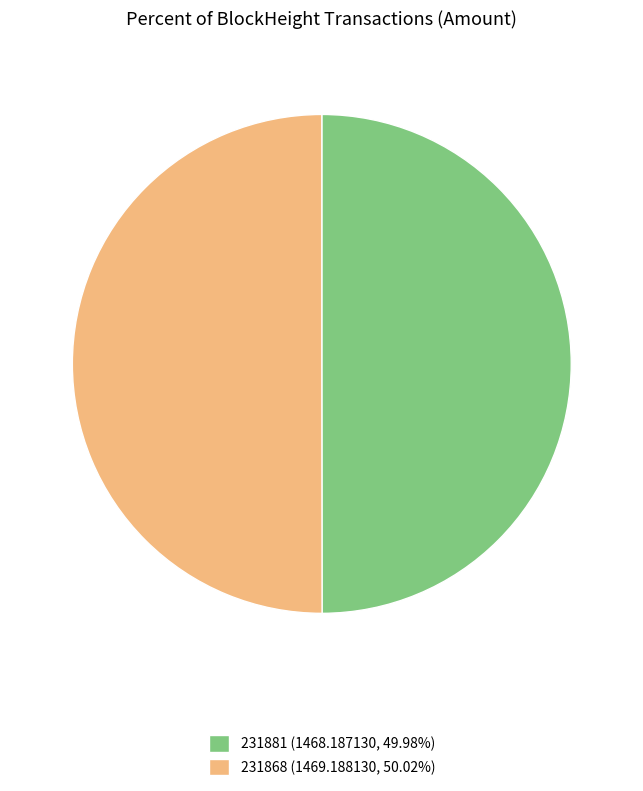

Approximately how many times larger is the value at 231868 (1469.188130, 50.02%) compared to 231881 (1468.187130, 49.98%)?

1.0